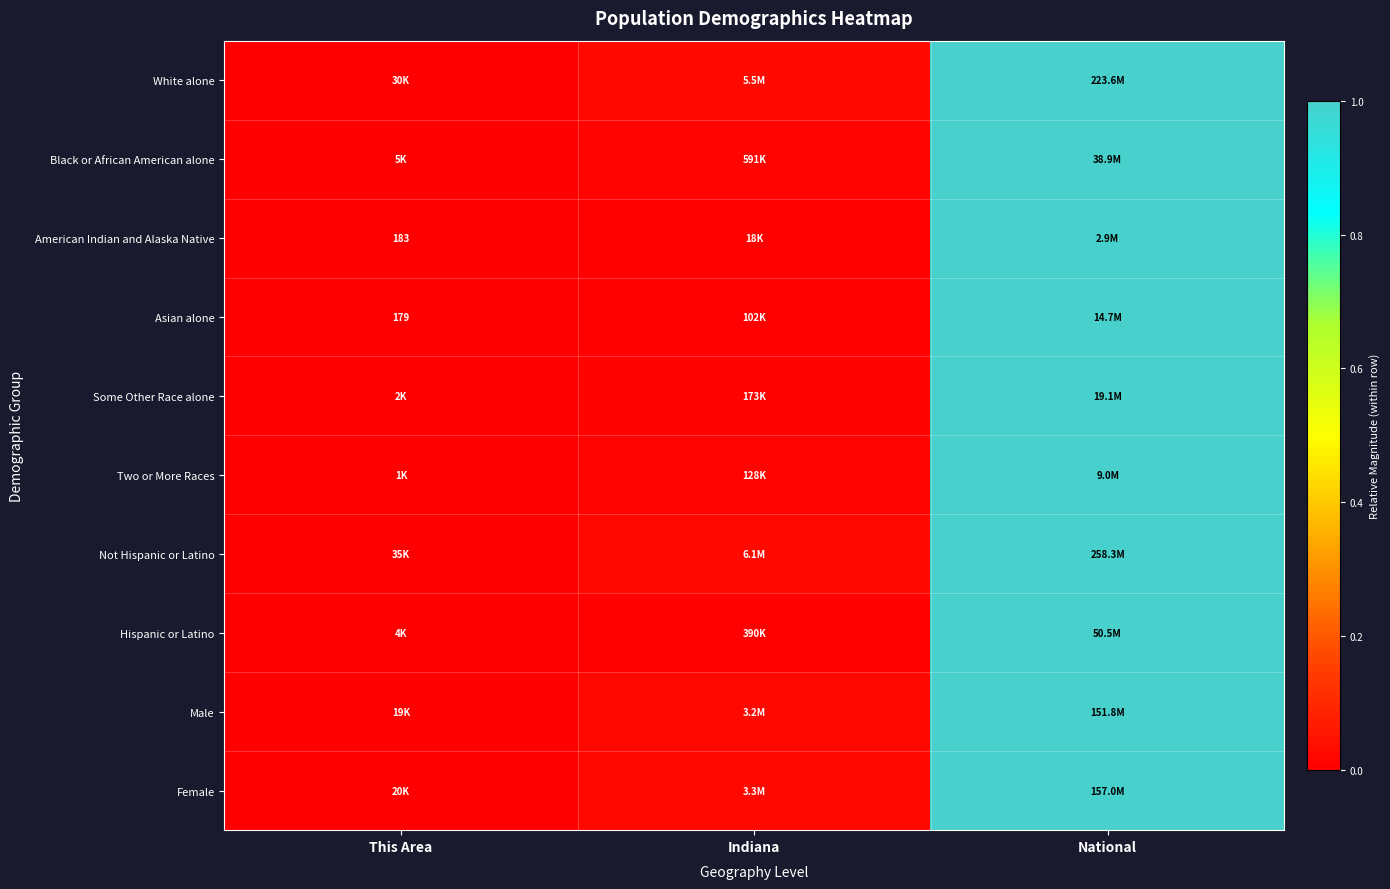

Rank the categories by Female value from highest to lowest.

National, Indiana, This Area